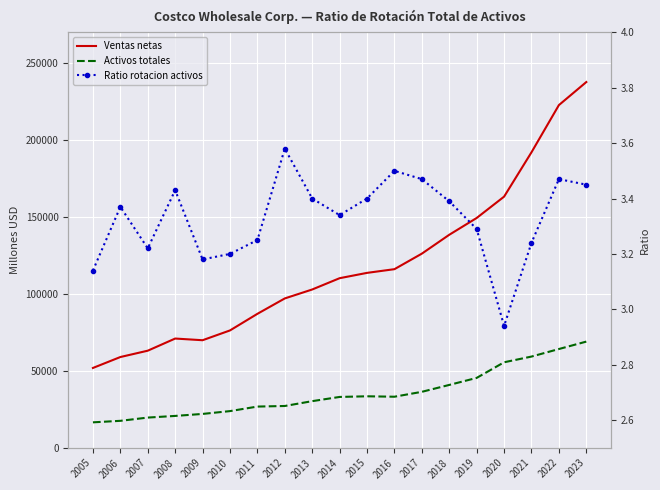

Which category has the lowest value in the Ratio rotacion activos series?

2020